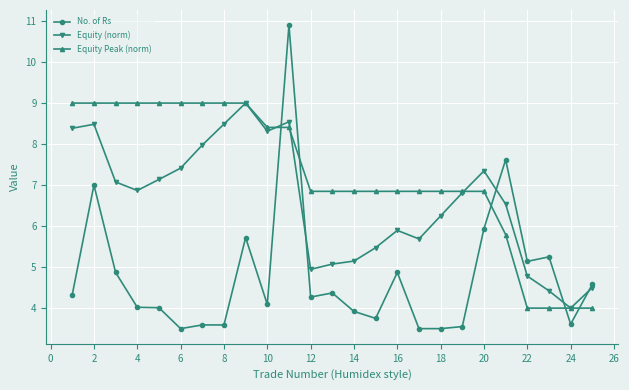

Does the chart have visible grid lines?

Yes